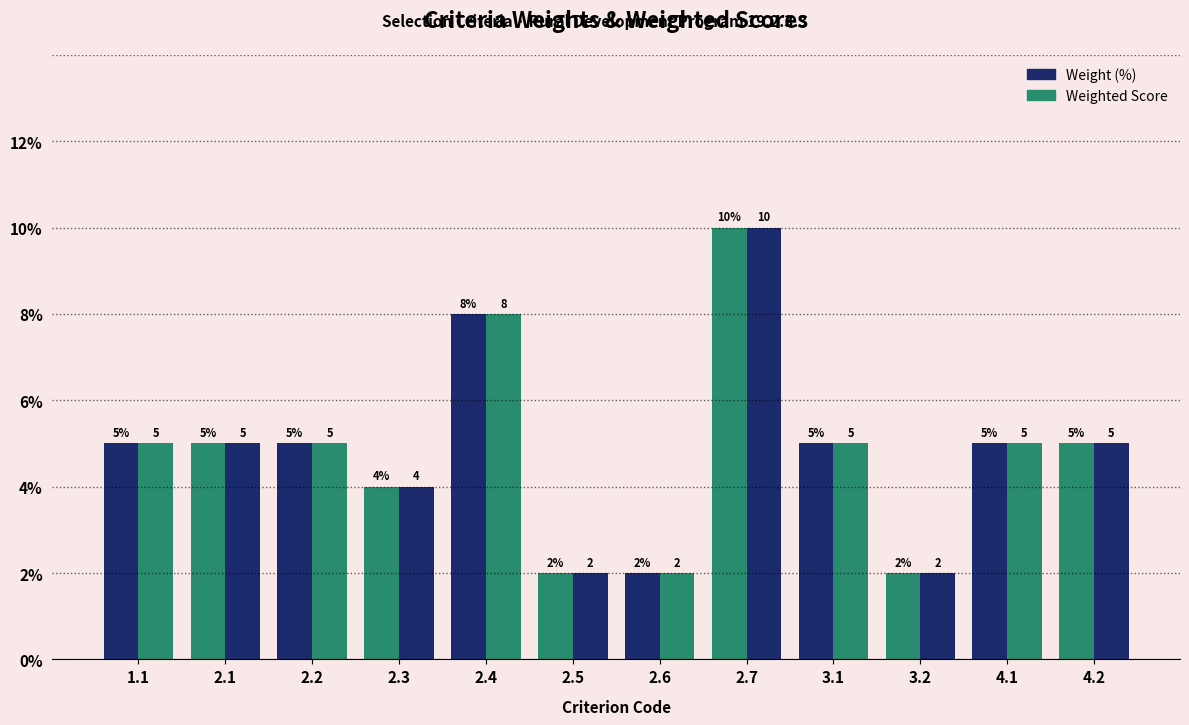

How many values in the Weighted Score series are below 5?

4